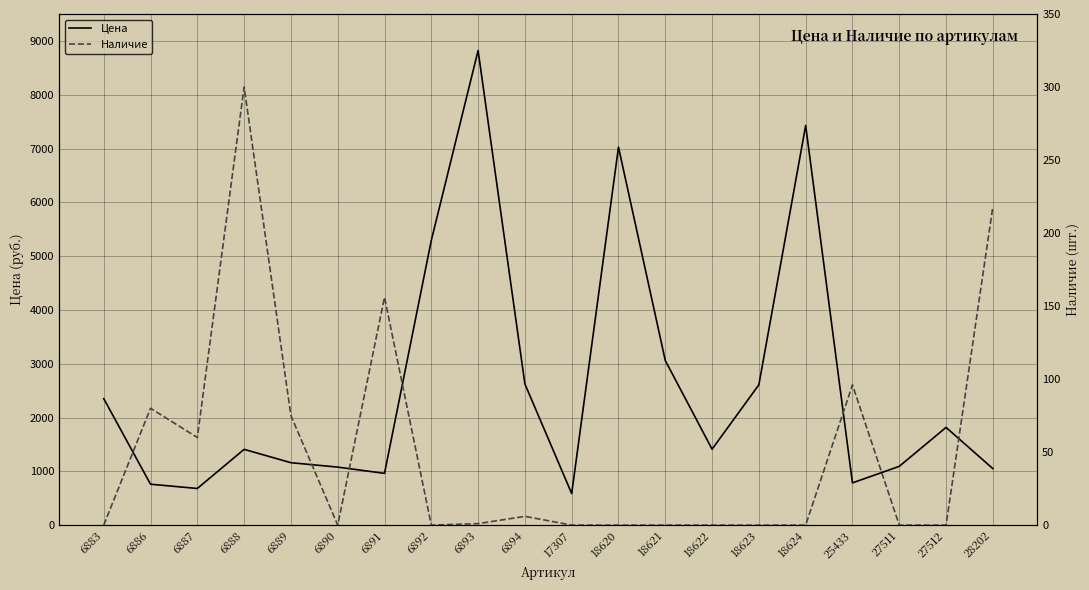

Reading left to right, extract all data points from this chart.

Цена: 2351	760	681	1408	1160	1078	962	5292	8821	2624	586	7026	3059	1411	2608	7428	785	1092	1816	1050
Наличие: 0	80	60	300	75	0	156	0	1	6	0	0	0	0	0	0	96	0	0	218